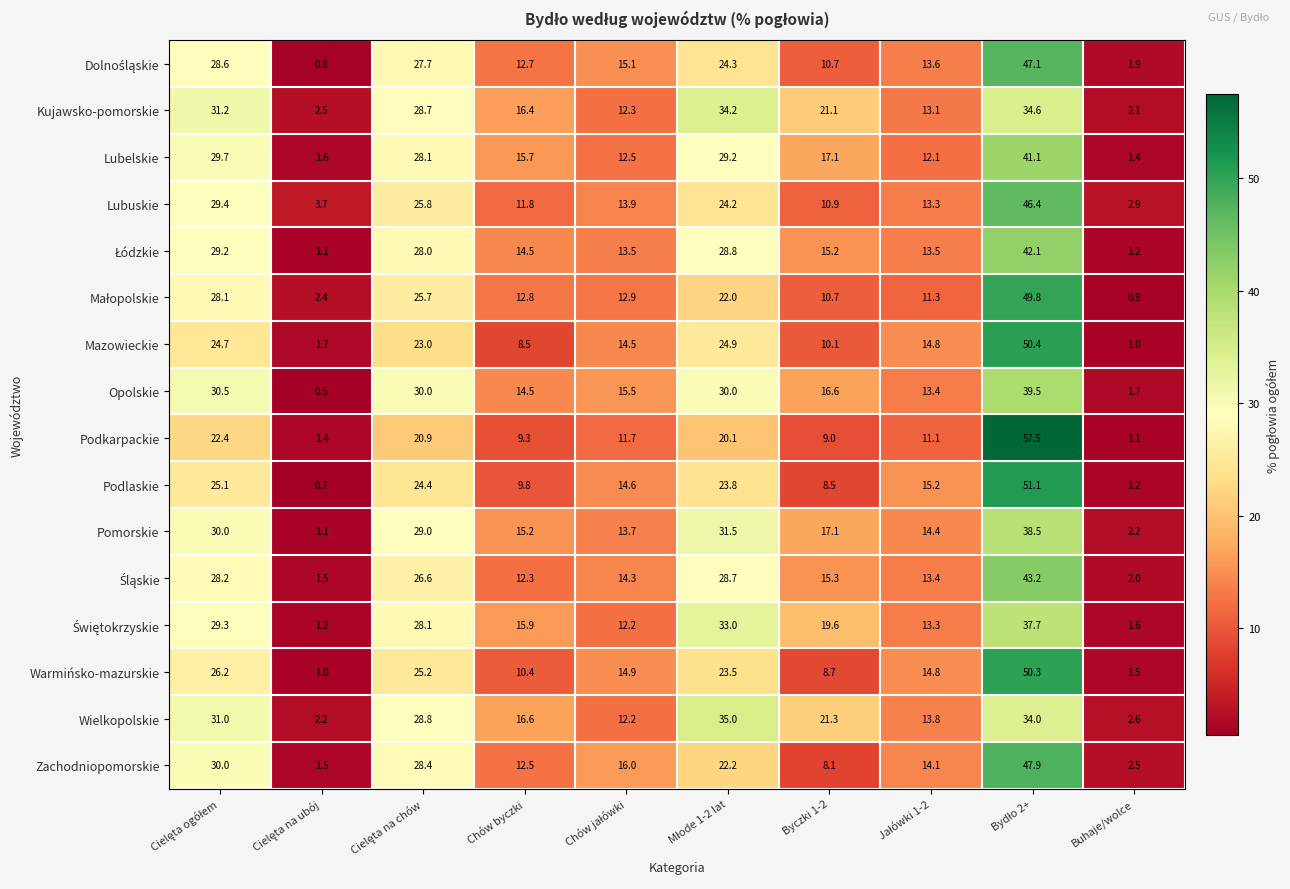

At which label is Kujawsko-pomorskie closest to 18?

Chów byczki